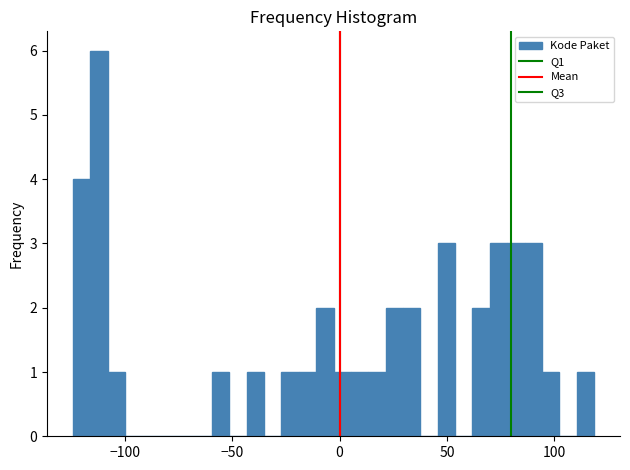

Around what value on the x-axis is the tallest bar? Give the approximate position of its centre, as read against the axis.

-110